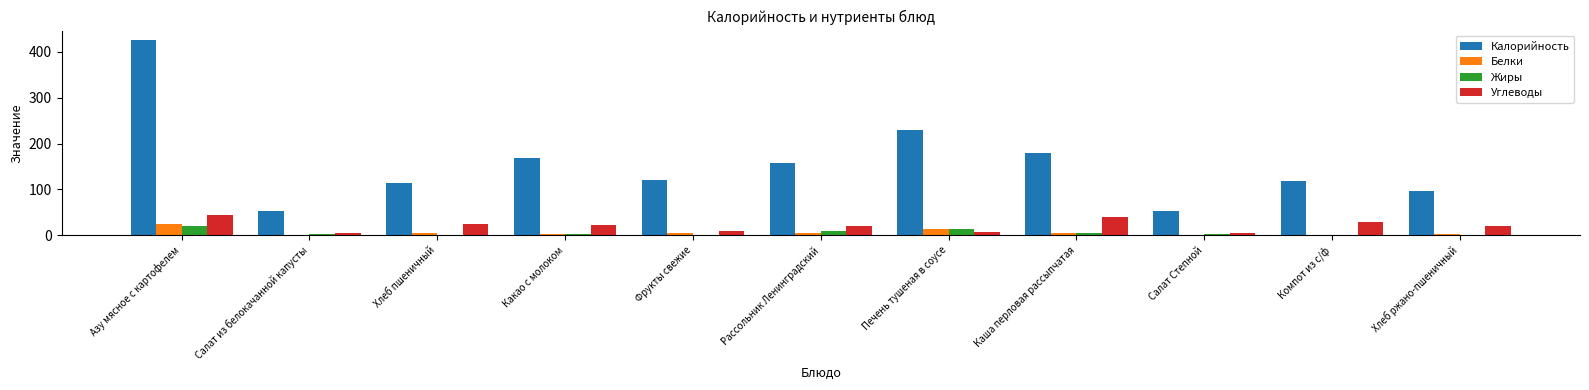

Is it true that Углеводы equals 19.8 at Рассольник Ленинградский?

True